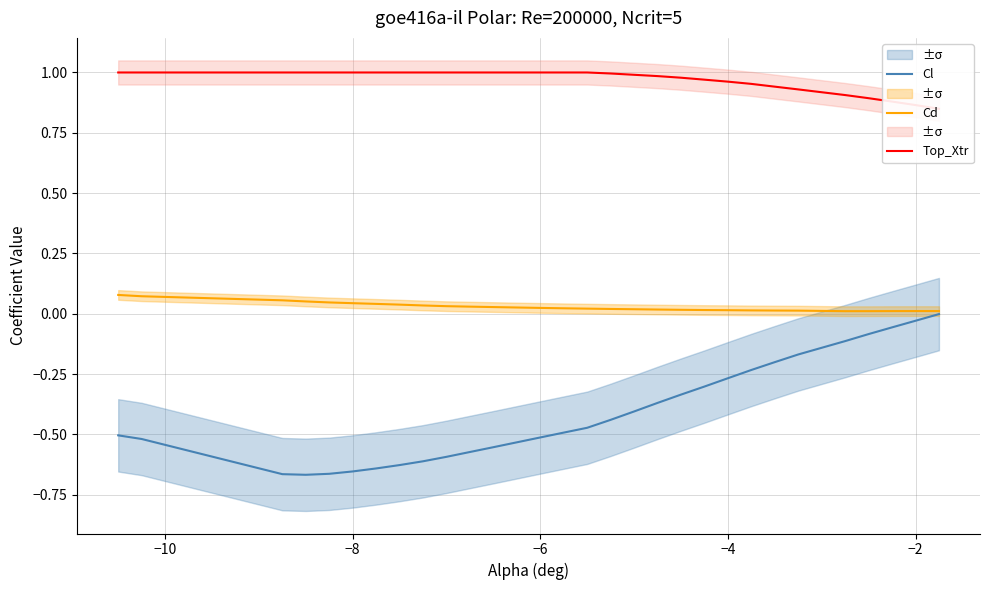

What is the value of the Top_Xtr point at the 6th from the left?

1.0